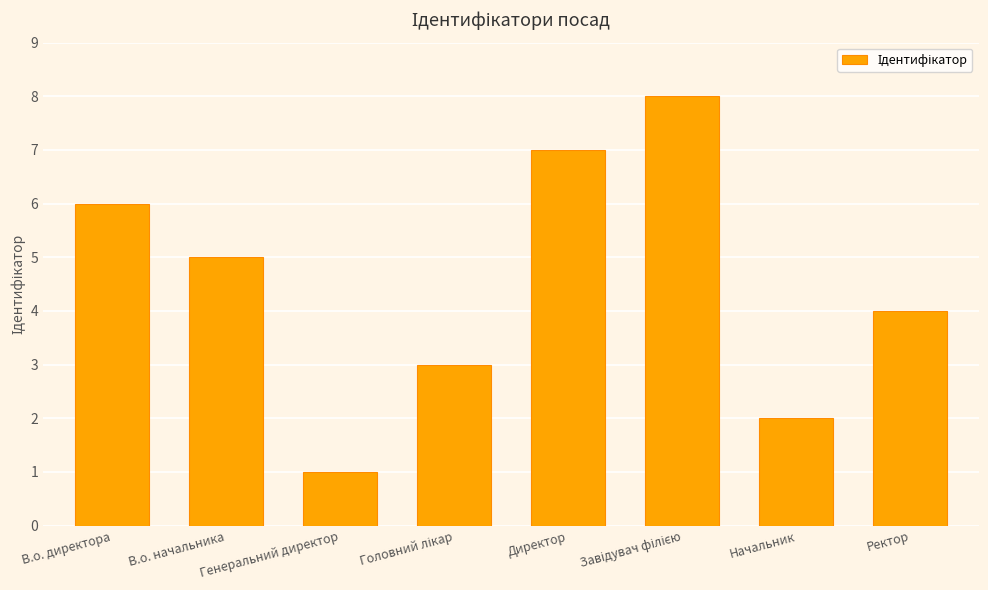

Reading left to right, what are all the values shown in this chart?

6	5	1	3	7	8	2	4